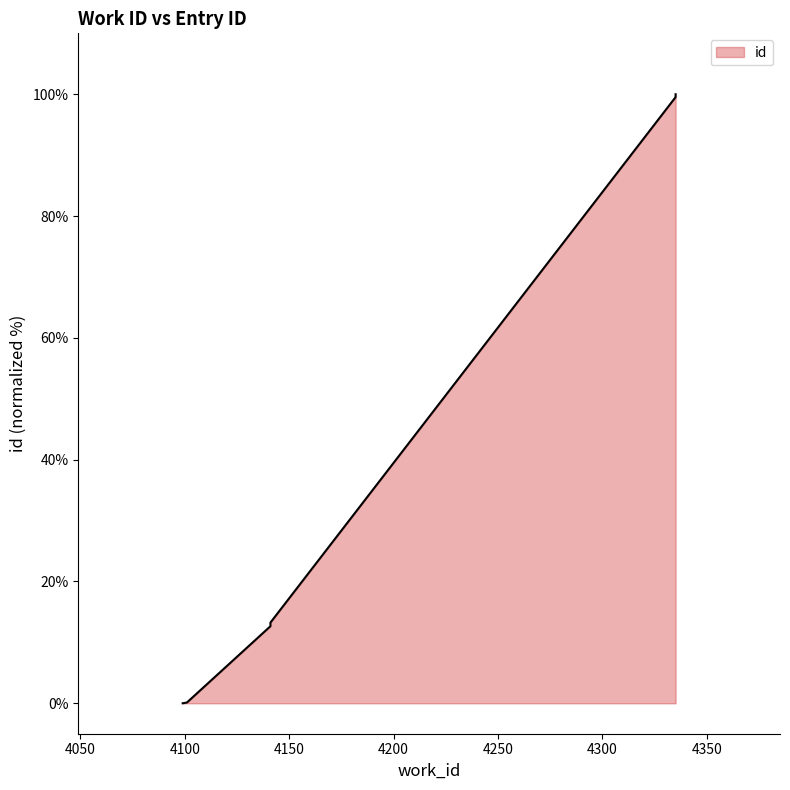

Reading left to right, what are all the values shown in this chart?

4099=0.0	4101=0.1	4141=12.6	4141=13.2	4335=99.5	4335=99.6	4335=99.8	4335=100.0